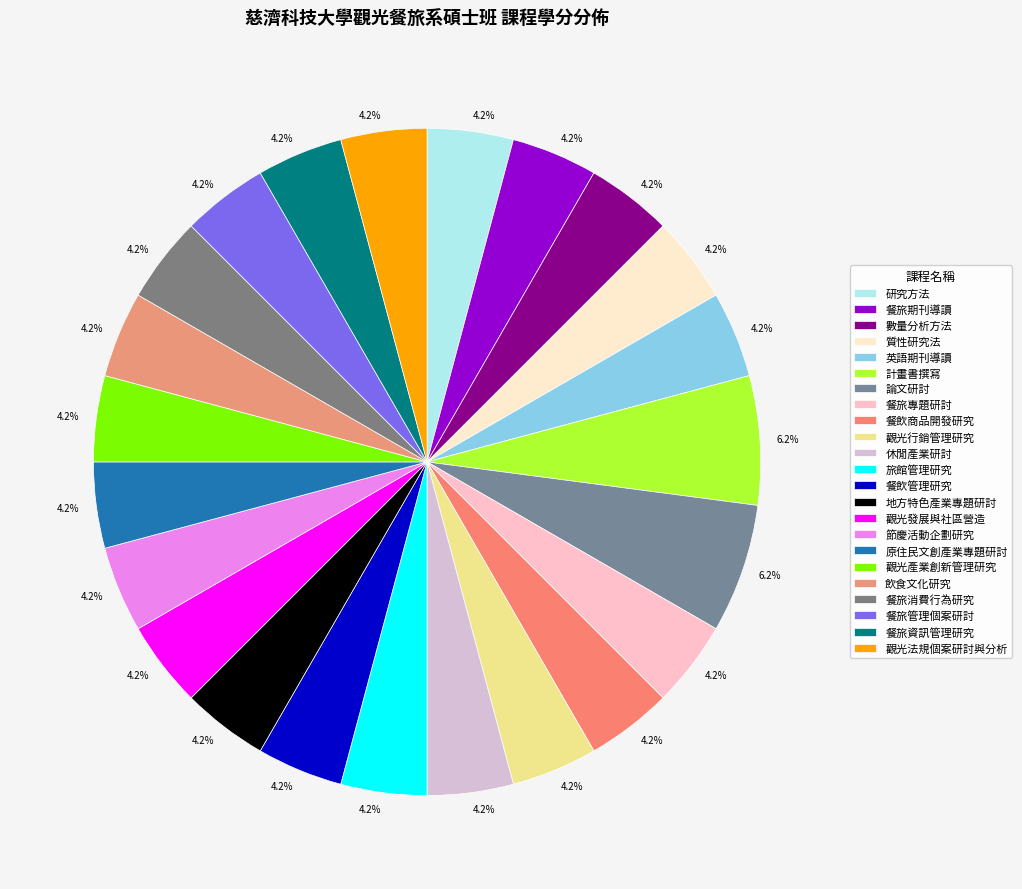

Rank the categories by value from lowest to highest.

研究方法, 餐旅期刊導讀, 數量分析方法, 質性研究法, 英語期刊導讀, 餐旅專題研討, 餐飲商品開發研究, 觀光行銷管理研究, 休閒產業研討, 旅館管理研究, 餐飲管理研究, 地方特色產業專題研討, 觀光發展與社區營造, 節慶活動企劃研究, 原住民文創產業專題研討, 觀光產業創新管理研究, 飲食文化研究, 餐旅消費行為研究, 餐旅管理個案研討, 餐旅資訊管理研究, 觀光法規個案研討與分析, 計畫書撰寫, 論文研討